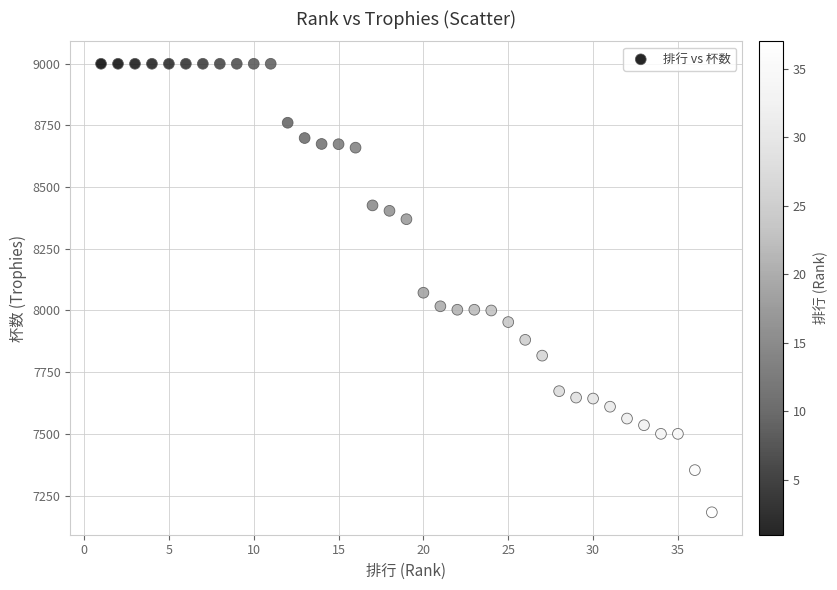

What is the range of X values (max minus min)?

36